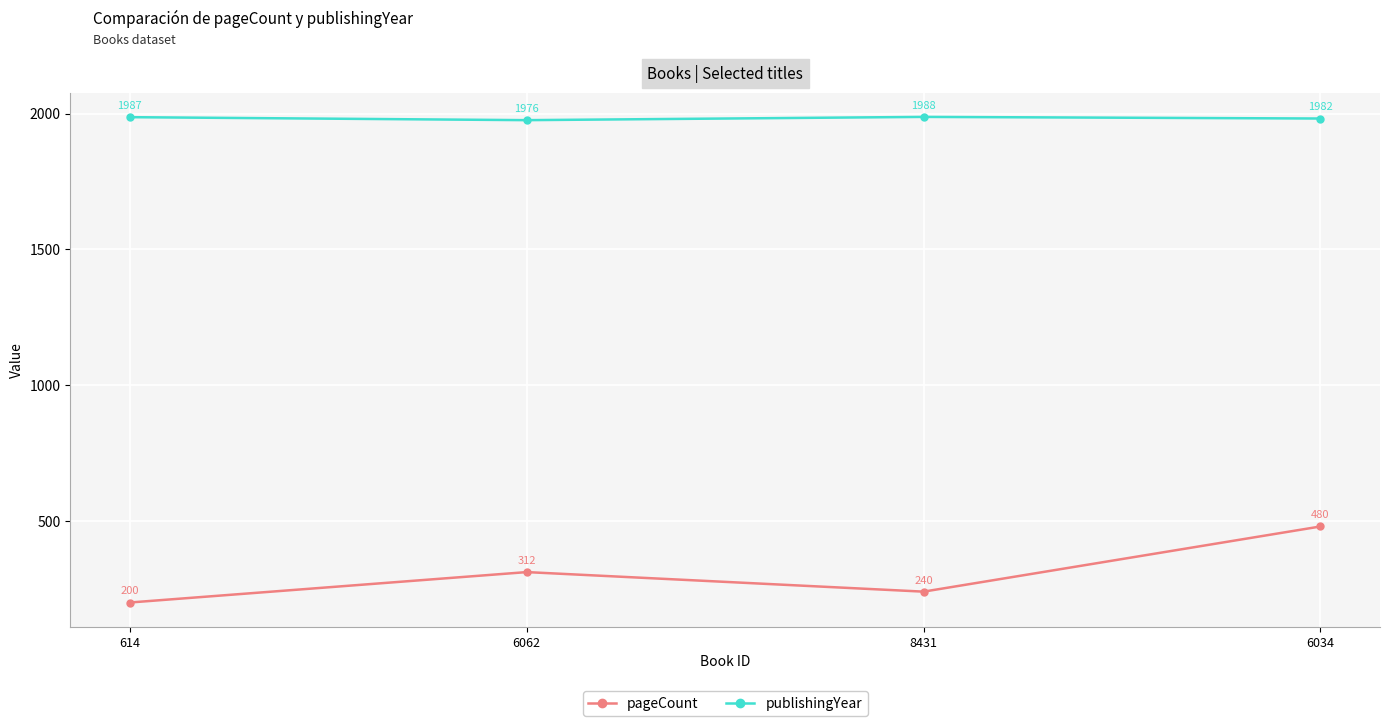

Which category has the highest value in the publishingYear series?

8431